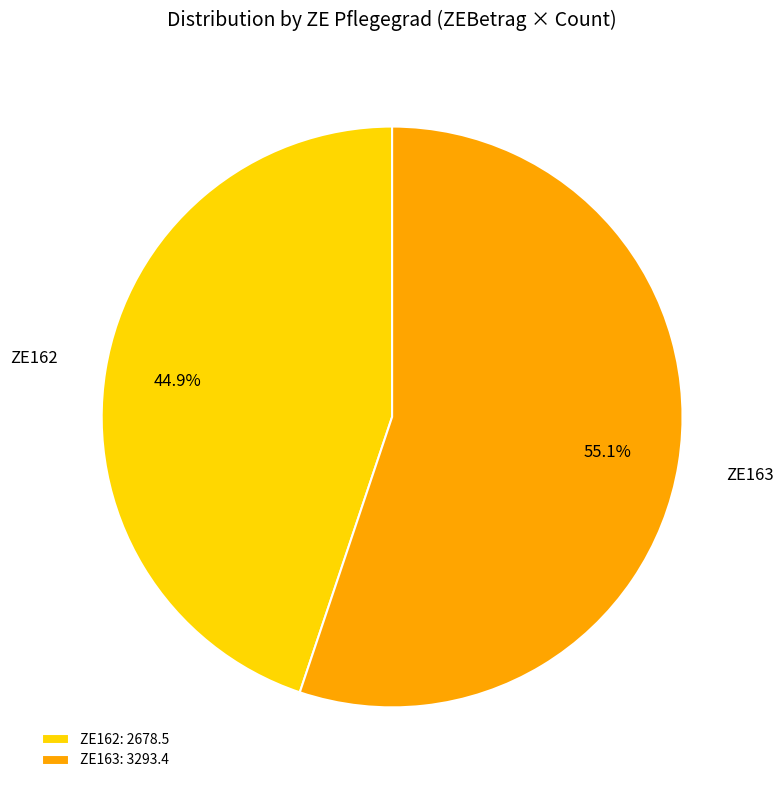

What percentage do ZE163 and ZE162 together represent?

100.0%